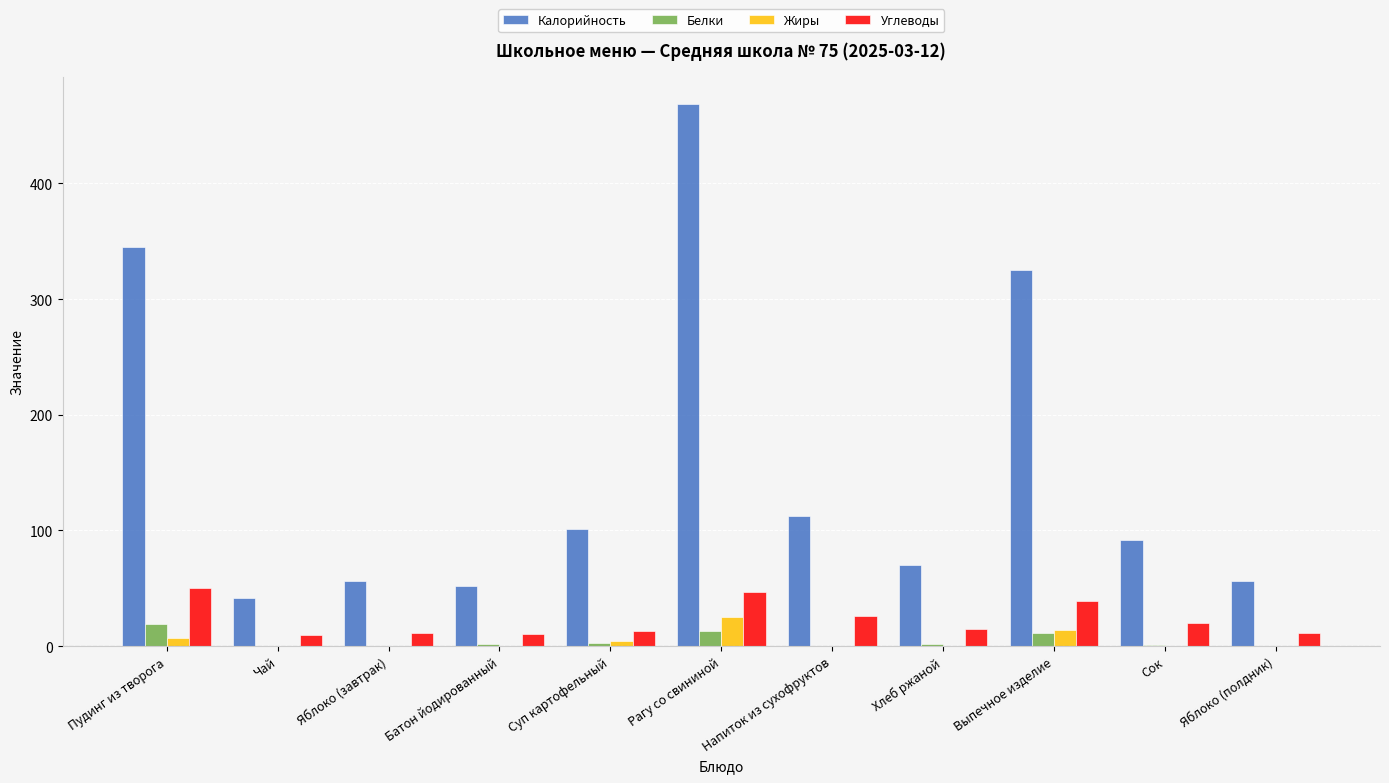

What are all the series names shown in the legend?

Калорийность, Белки, Жиры, Углеводы